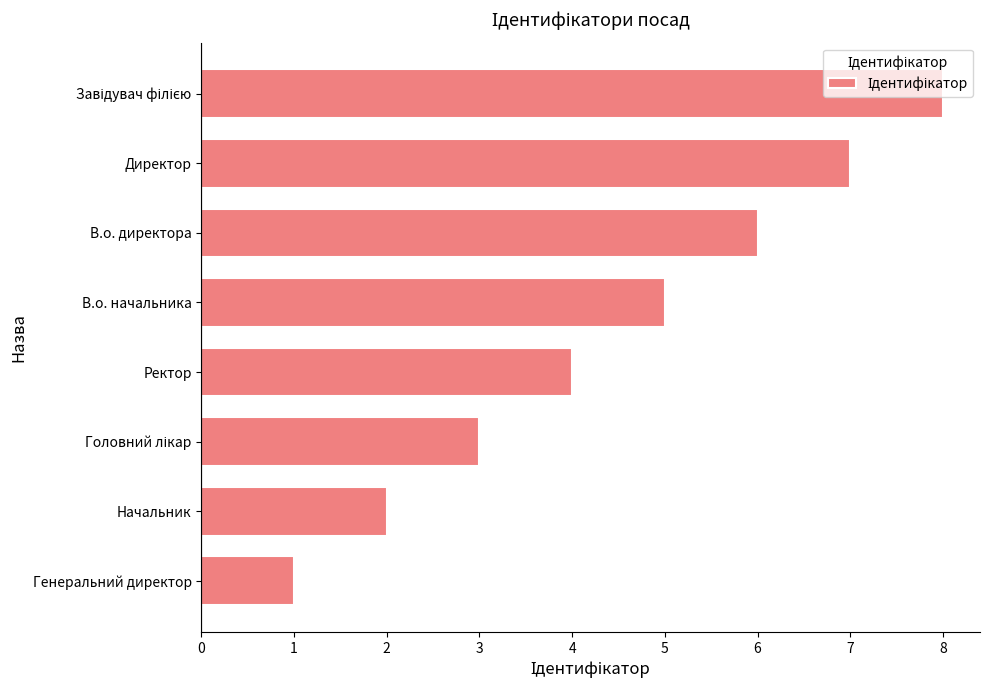

Read the value at Ректор.

4